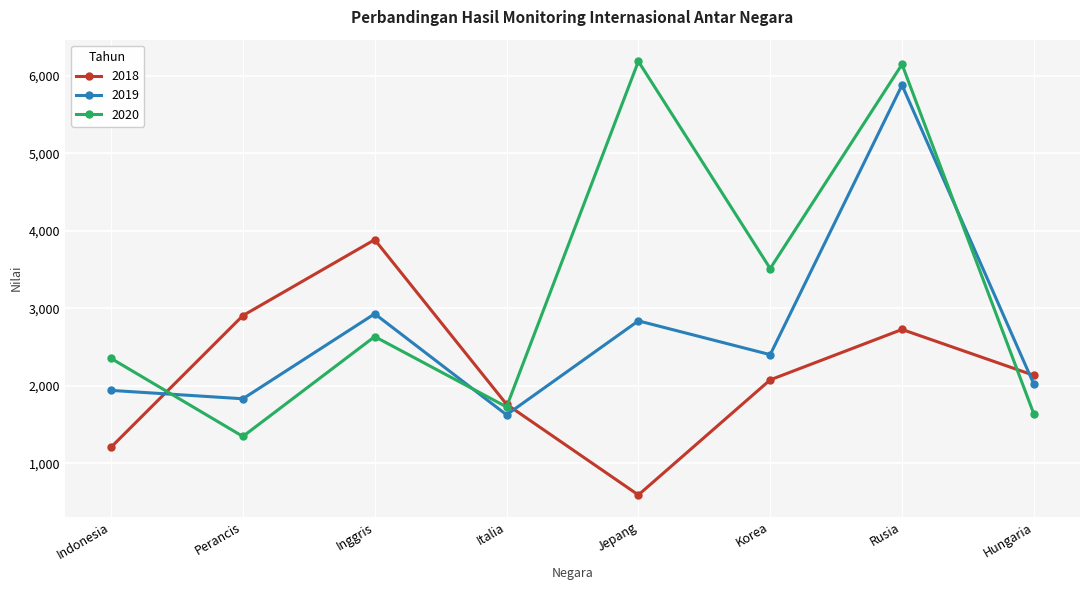

In 2020, how many points are lower than both neighbors (excluding endpoints)?

3